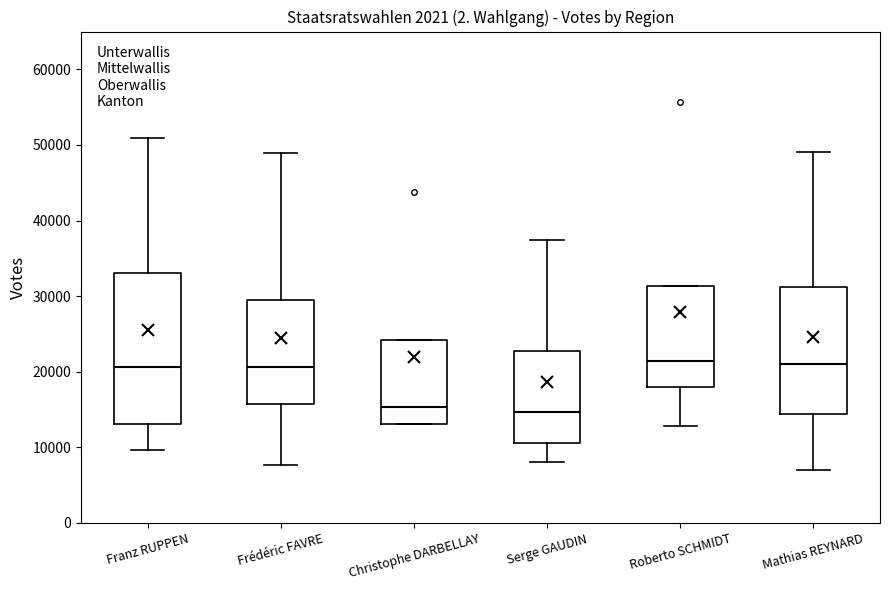

Comparing the boxes themselves (not the whiskers), which one is the tallest?

Franz RUPPEN